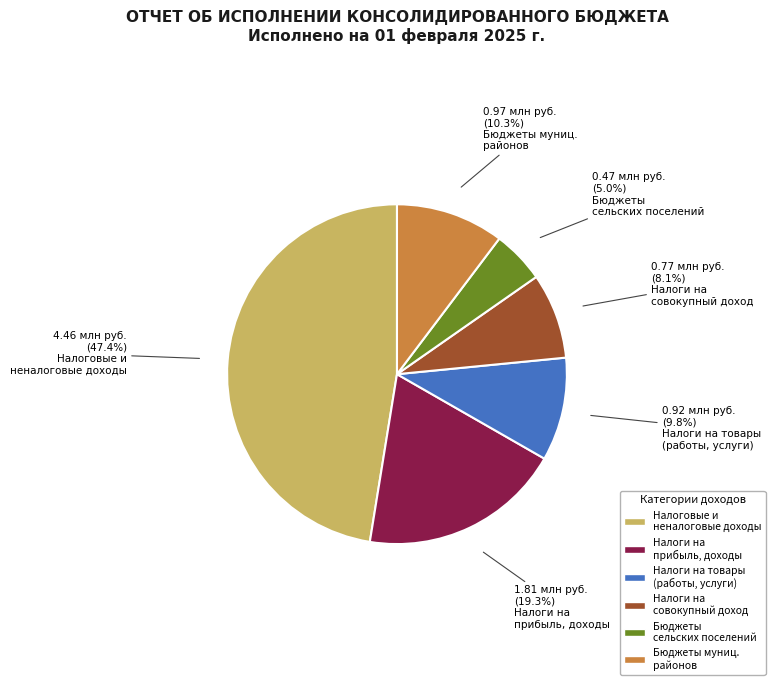

Does Бюджеты муниц. районов account for over 50% of the chart?

No